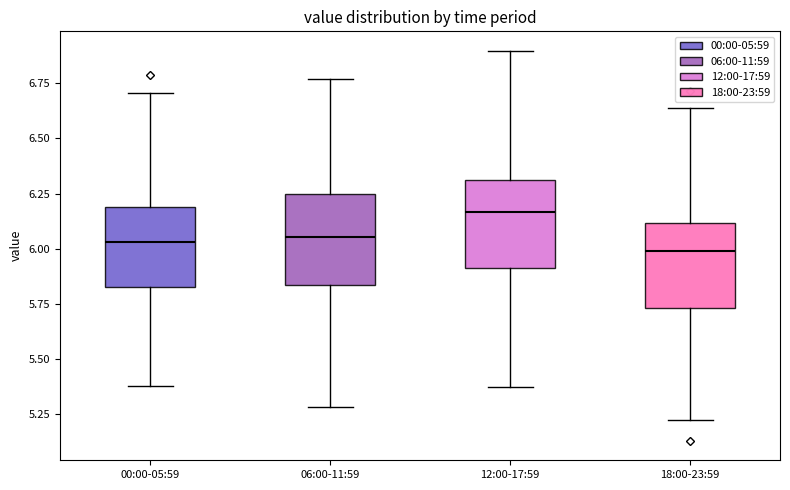

Reading left to right, transcribe this box plot: for each box, give where its median line is, the range the box spans, and where its two whiskers end, as read against the y-axis. The values are not printed on the chart, so give them approximately, as read against the axis.

00:00-05:59: median 6.05, box 5.85 to 6.20, whiskers 5.40 to 6.70
06:00-11:59: median 6.05, box 5.85 to 6.25, whiskers 5.30 to 6.75
12:00-17:59: median 6.15, box 5.90 to 6.30, whiskers 5.35 to 6.90
18:00-23:59: median 6.00, box 5.75 to 6.10, whiskers 5.20 to 6.65